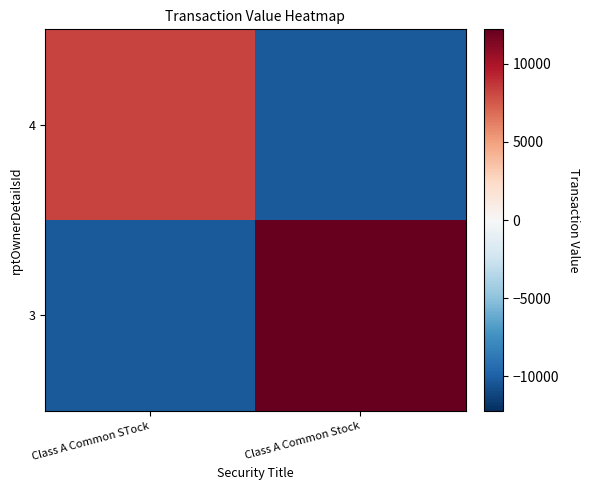

List the series in order of their peak value, highest first.

3, 4